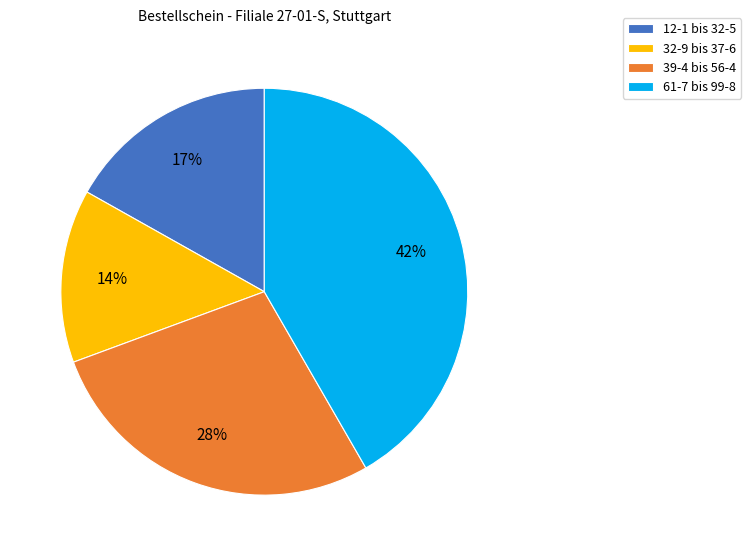

Is it true that 61-7 bis 99-8 is 42% of the pie?

True